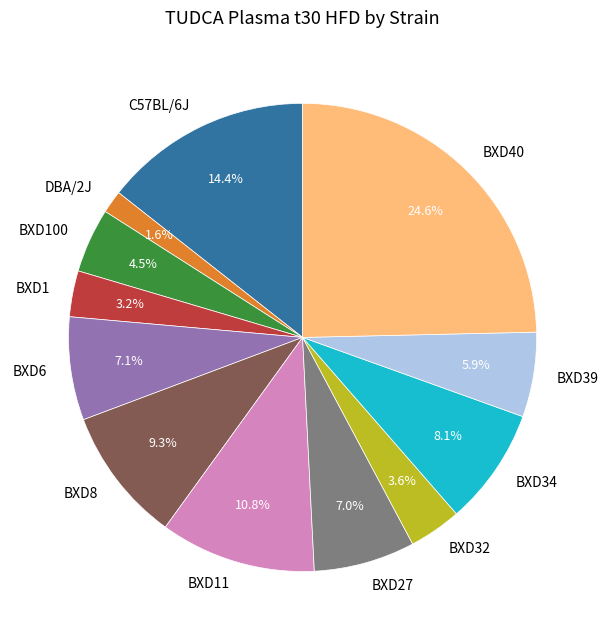

To the nearest percent, what is the combined percentage of BXD32 and BXD40?

28%